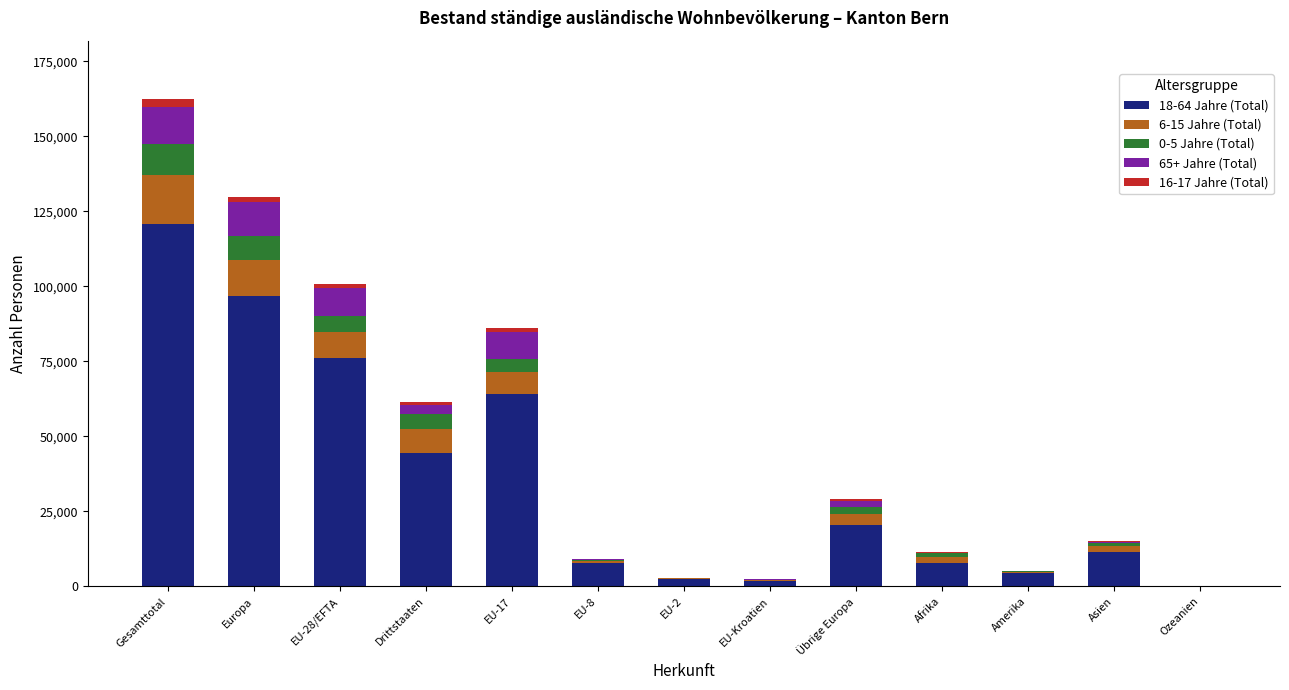

Which category has the highest value in the 18-64 Jahre (Total) series?

Gesamttotal